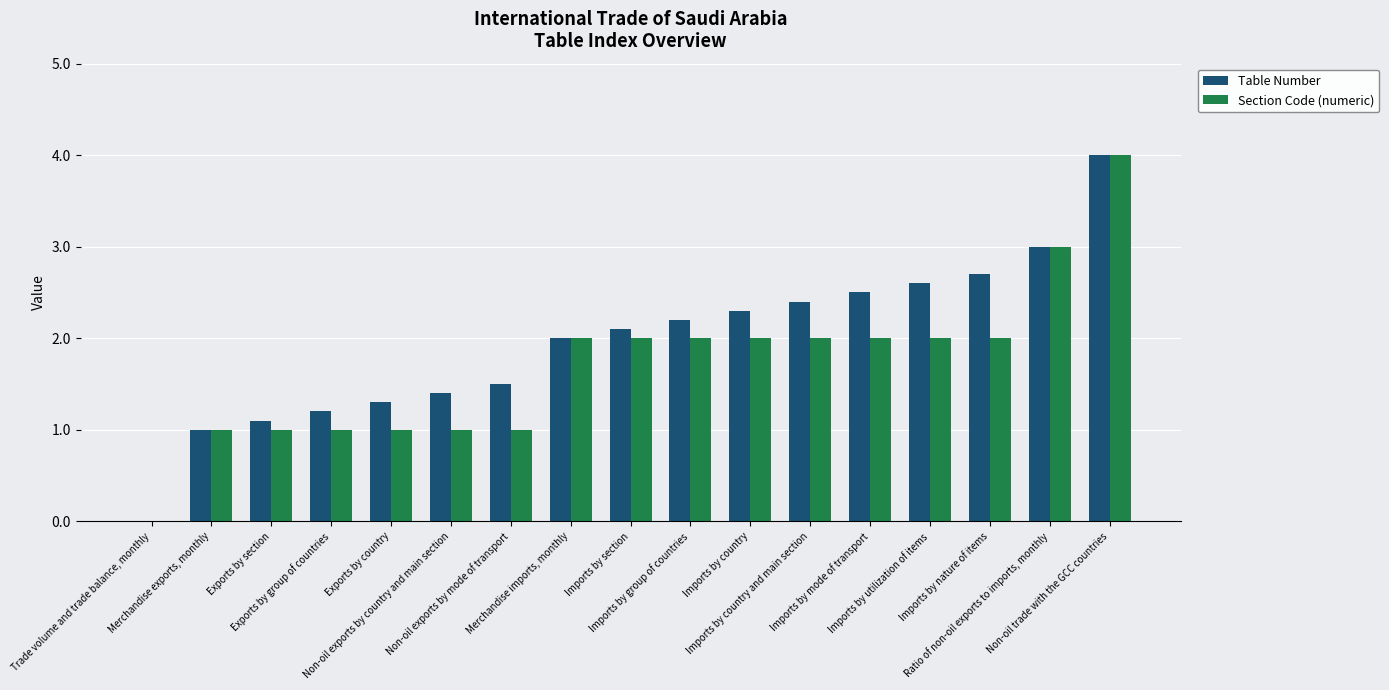

Reading left to right, list all the values displayed in this chart.

Table Number: Trade volume and trade balance, monthly=0.0	Merchandise exports, monthly=1.0	Exports by section=1.1	Exports by group of countries=1.2	Exports by country=1.3	Non-oil exports by country and main section=1.4	Non-oil exports by mode of transport=1.5	Merchandise imports, monthly=2.0	Imports by section=2.1	Imports by group of countries=2.2	Imports by country=2.3	Imports by country and main section=2.4	Imports by mode of transport=2.5	Imports by utilization of items=2.6	Imports by nature of items=2.7	Ratio of non-oil exports to imports, monthly=3.0	Non-oil trade with the GCC countries=4.0
Section Code (numeric): Trade volume and trade balance, monthly=0.0	Merchandise exports, monthly=1.0	Exports by section=1.0	Exports by group of countries=1.0	Exports by country=1.0	Non-oil exports by country and main section=1.0	Non-oil exports by mode of transport=1.0	Merchandise imports, monthly=2.0	Imports by section=2.0	Imports by group of countries=2.0	Imports by country=2.0	Imports by country and main section=2.0	Imports by mode of transport=2.0	Imports by utilization of items=2.0	Imports by nature of items=2.0	Ratio of non-oil exports to imports, monthly=3.0	Non-oil trade with the GCC countries=4.0